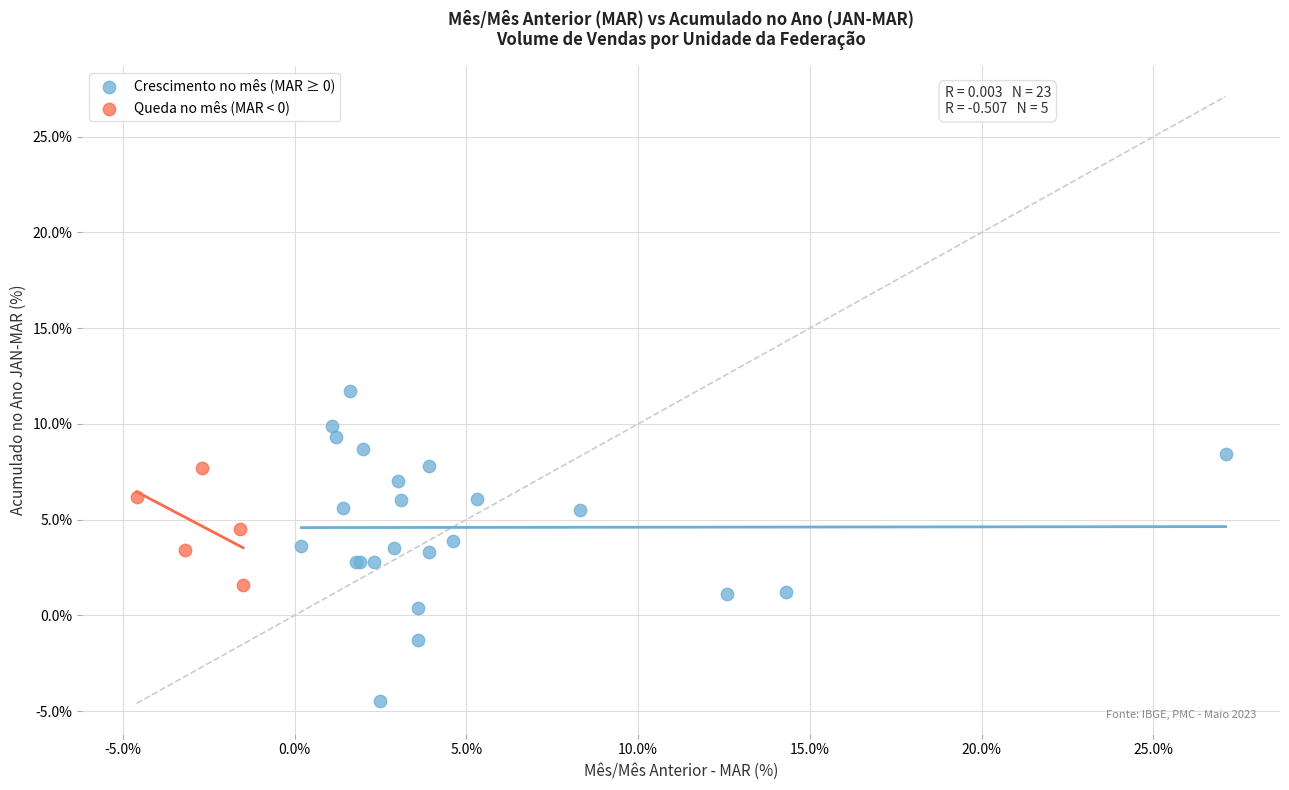

Which series has the largest Y range (max minus min)?

Crescimento no mês (MAR ≥ 0)